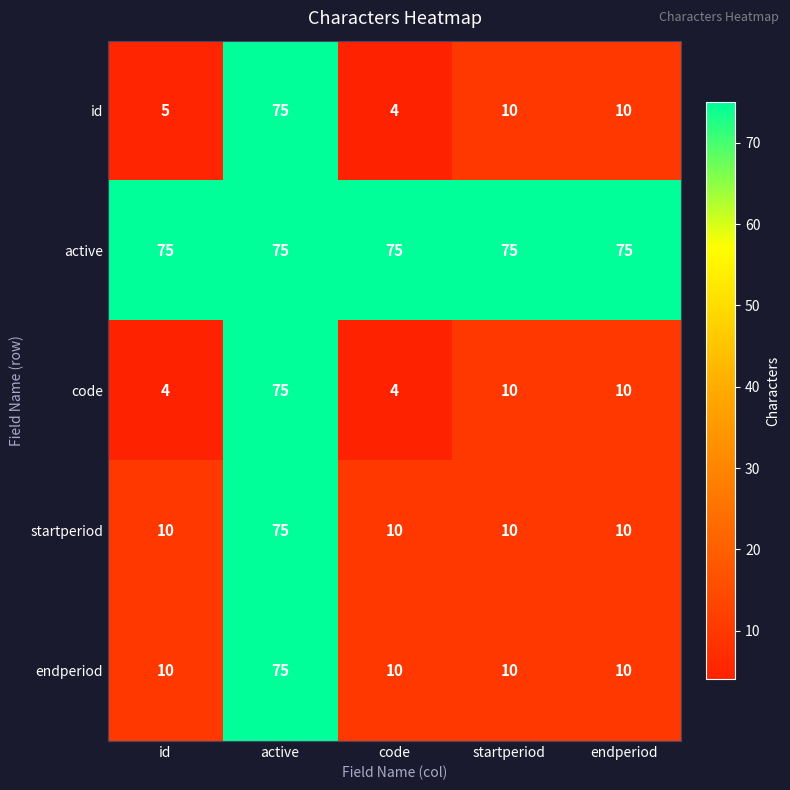

What is the greatest value displayed?

75